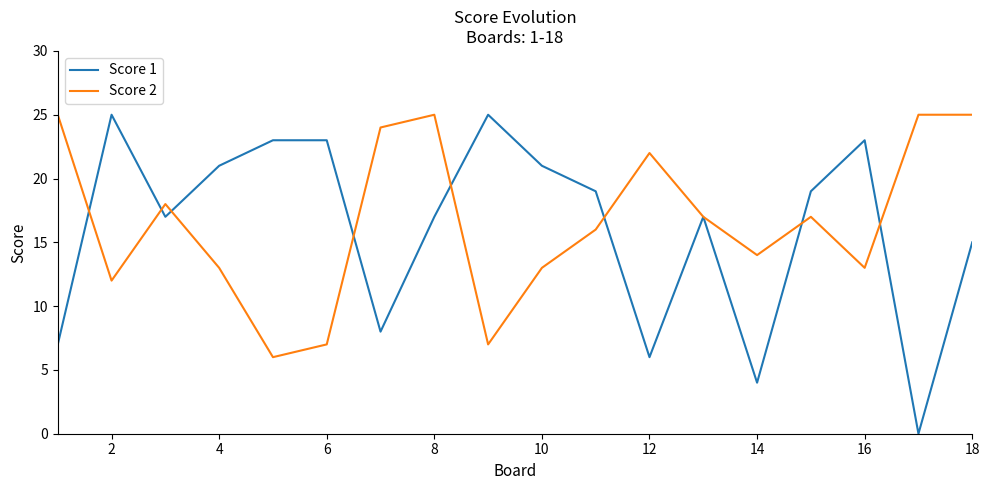

What is the difference between the maximum and minimum values in the Score 2 series?

19